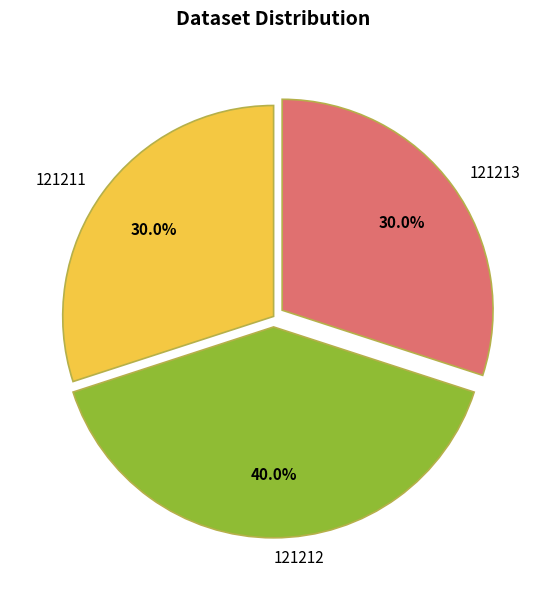

To the nearest percent, what is the difference between the 121213 and 121212 slice percentages?

10%